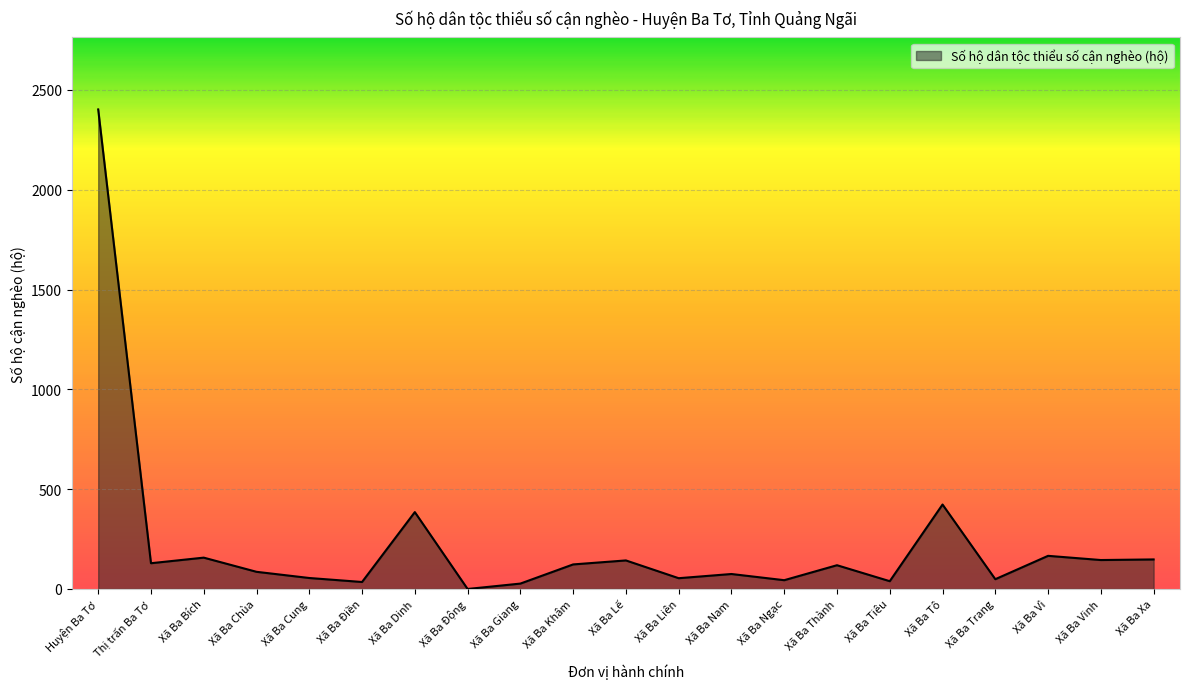

Which category has the highest value across all series?

Huyện Ba Tơ